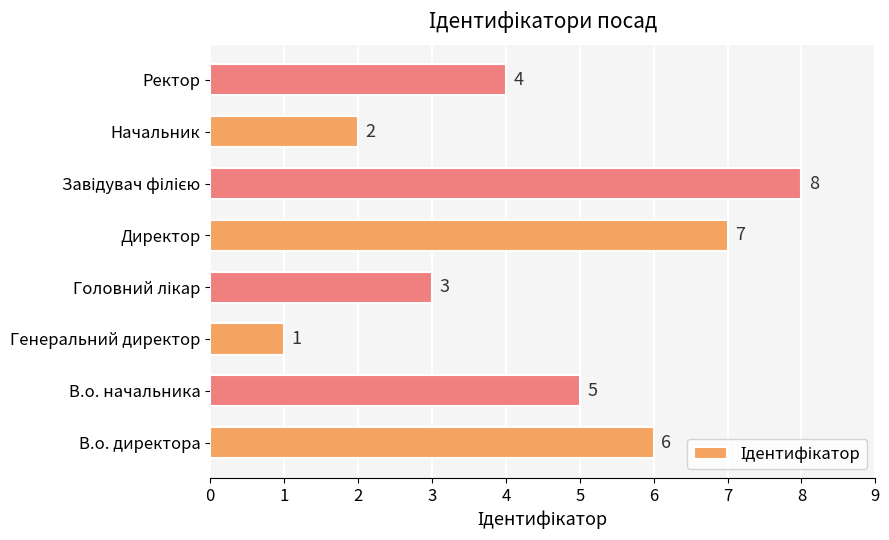

How many values are between 3 and 7?

5